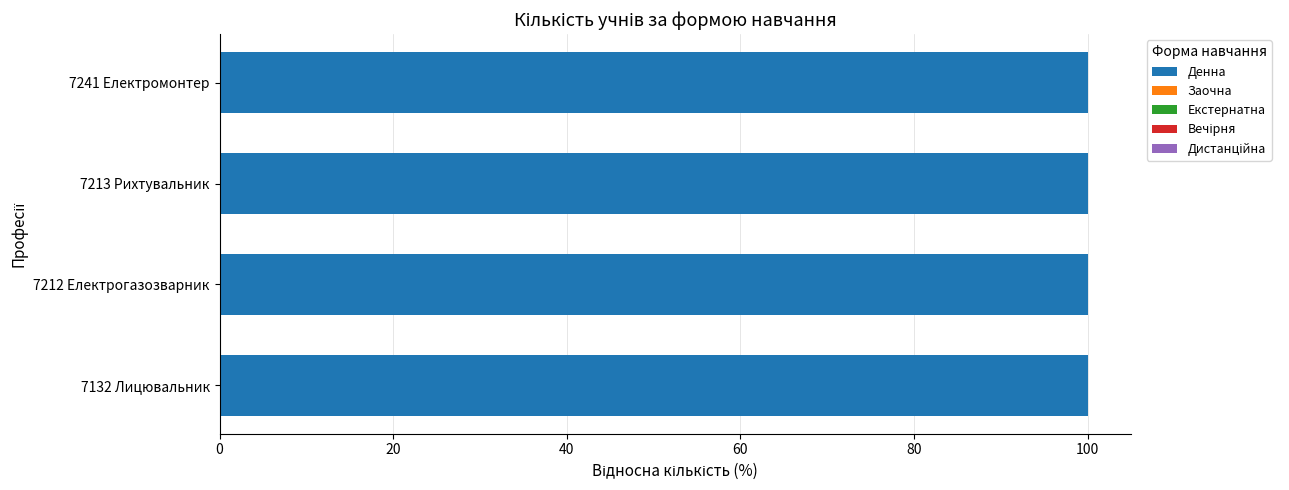

Which category has the highest value in the Екстернатна series?

7132 Лицювальник